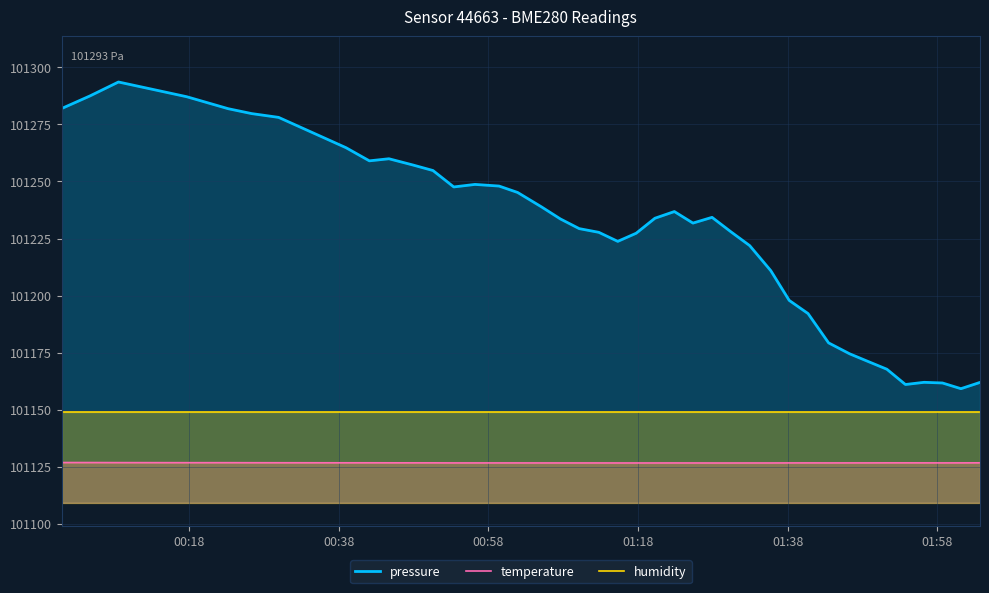

Which series has the largest range (max minus min)?

pressure